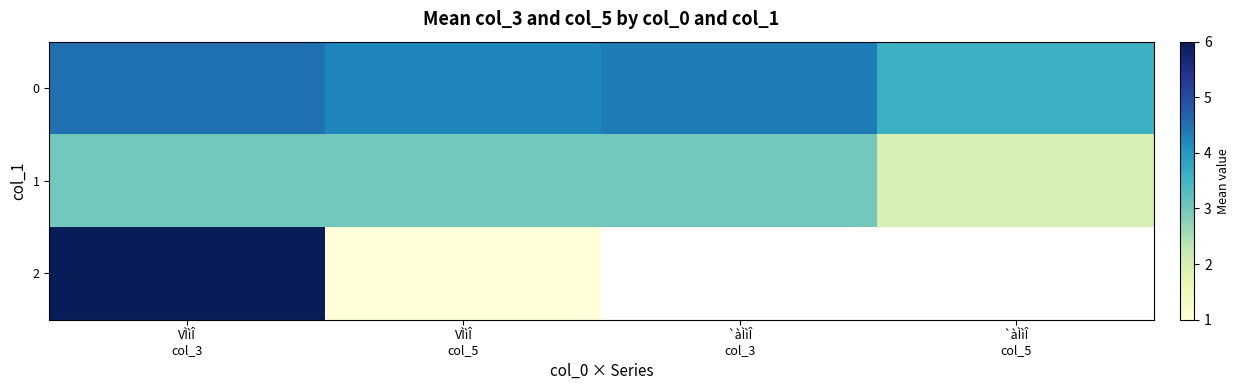

What position from the left is VÌìÎ
col_3?

1